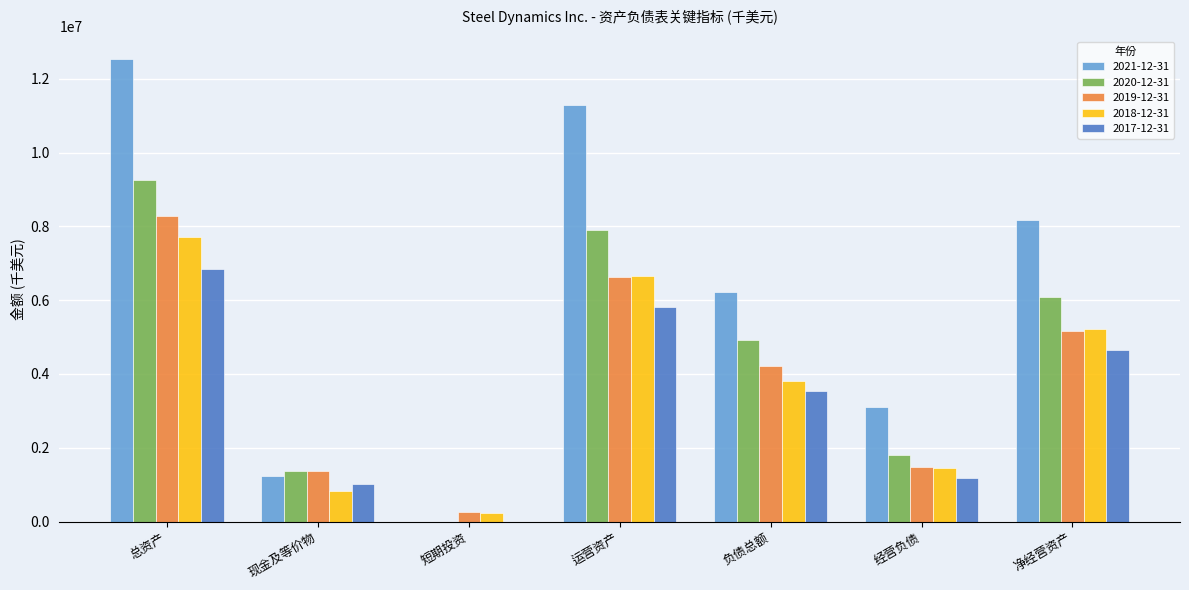

What is the maximum value shown in the chart?

12531234